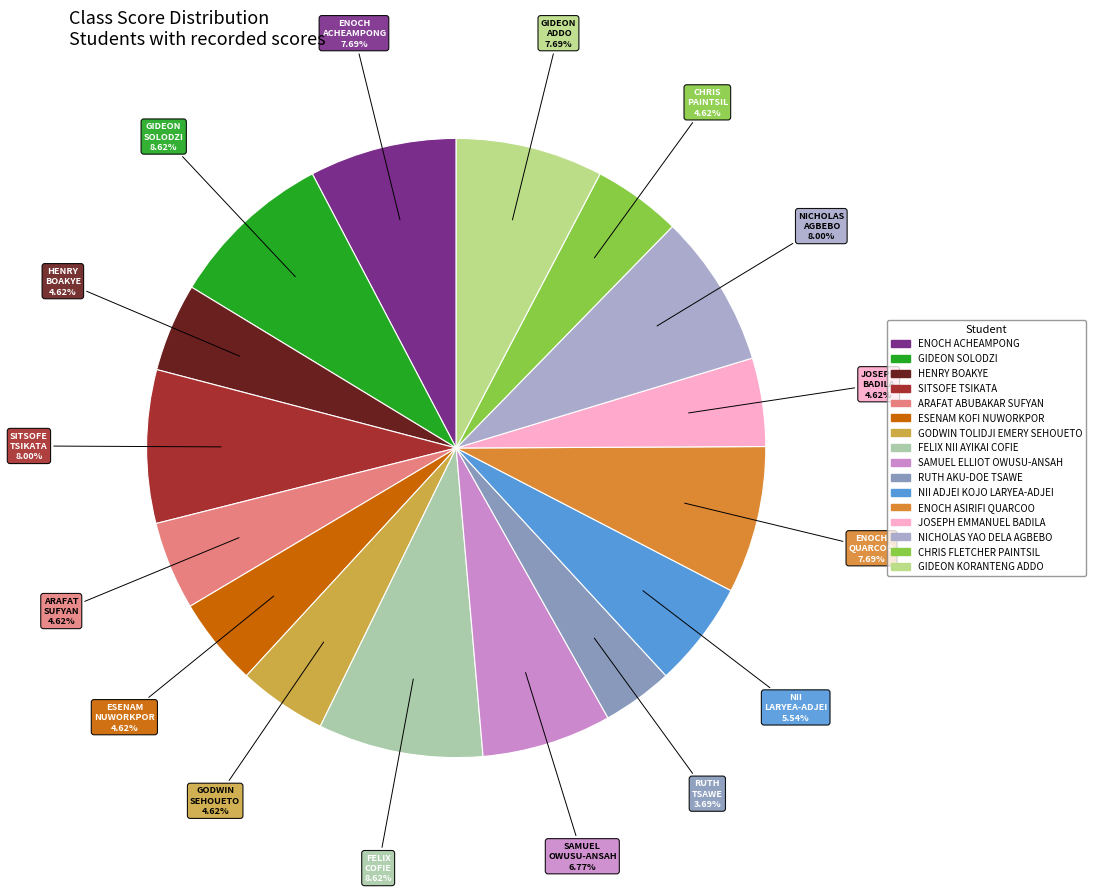

Which category has the smallest portion of the pie?

RUTH AKU-DOE TSAWE